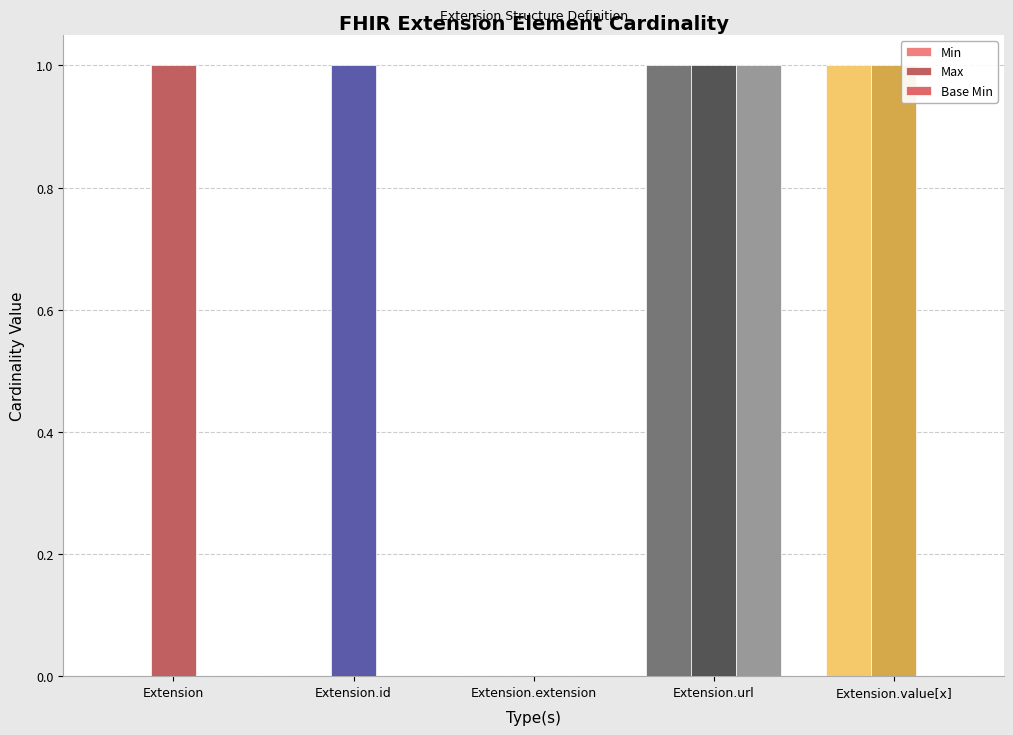

Count the Max values in the range 1 to 2.

4